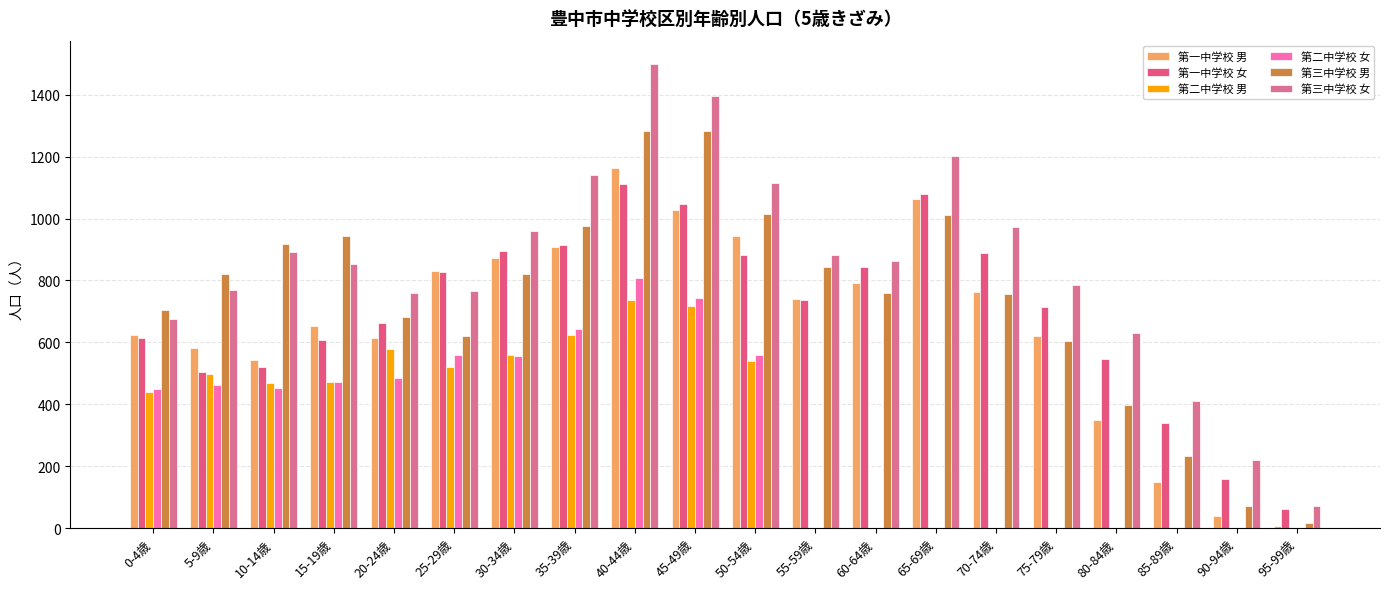

Rank the categories by 第一中学校 男 value from highest to lowest.

40-44歳, 65-69歳, 45-49歳, 50-54歳, 35-39歳, 30-34歳, 25-29歳, 60-64歳, 70-74歳, 55-59歳, 15-19歳, 0-4歳, 75-79歳, 20-24歳, 5-9歳, 10-14歳, 80-84歳, 85-89歳, 90-94歳, 95-99歳